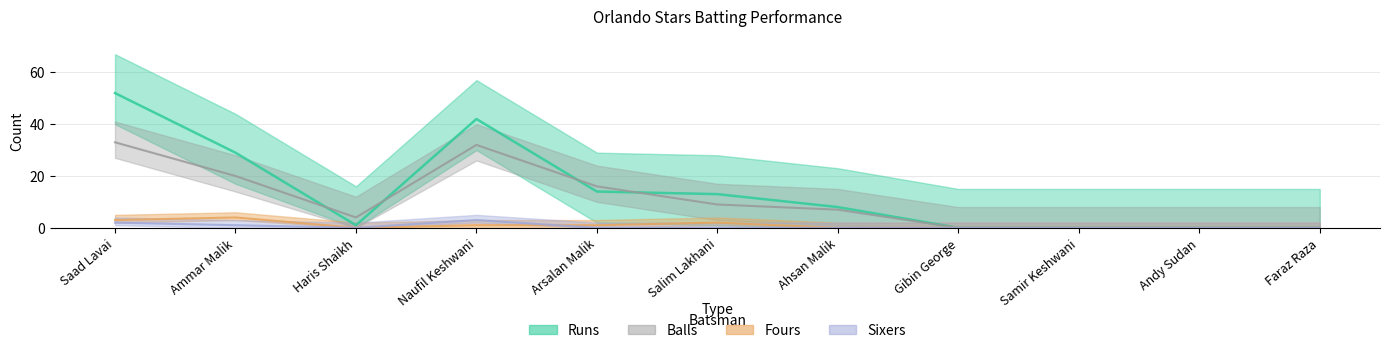

What is the label of the 2nd point from the left?

Ammar Malik